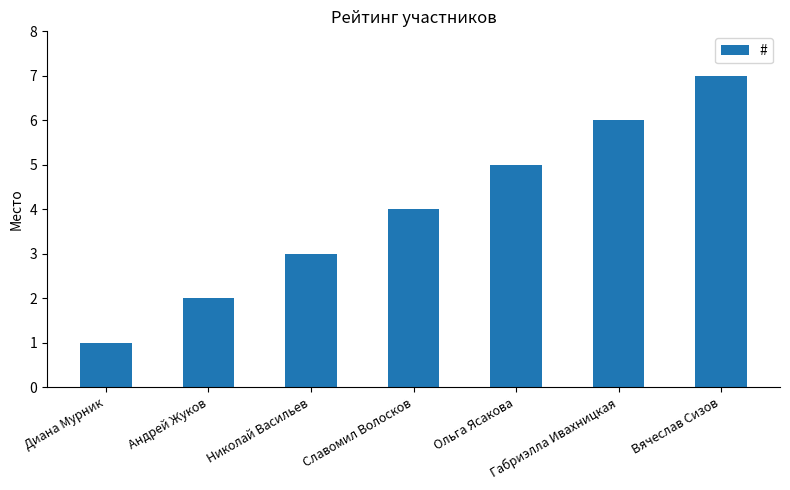

What is the change in value from Диана Мурник to Славомил Волосков?

+3